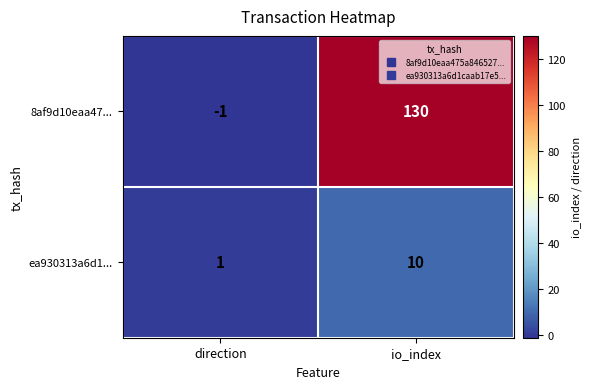

How many series are shown in this chart?

2